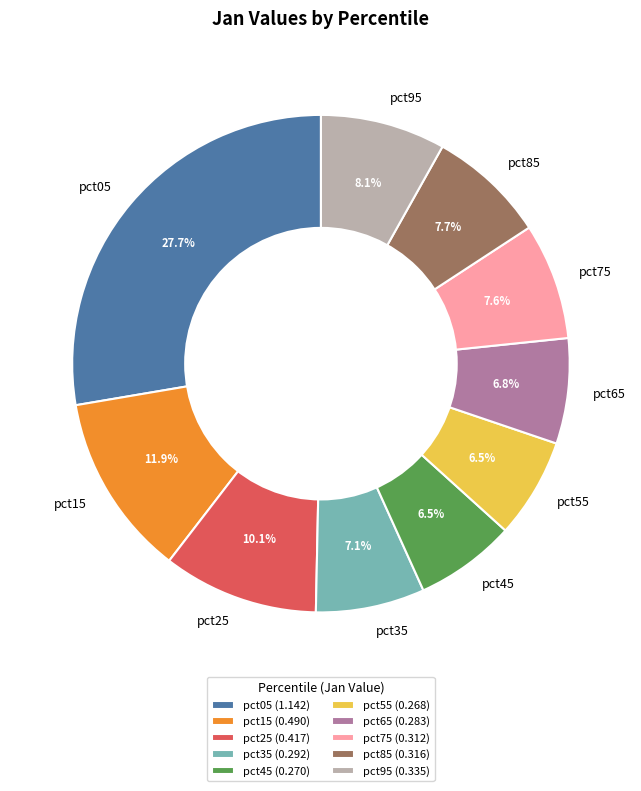

Which has a higher value, pct75 or pct55?

pct75